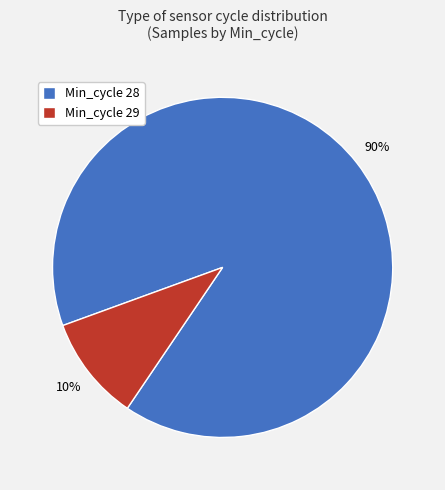

Is it true that Min_cycle 28 is 79% of the pie?

False